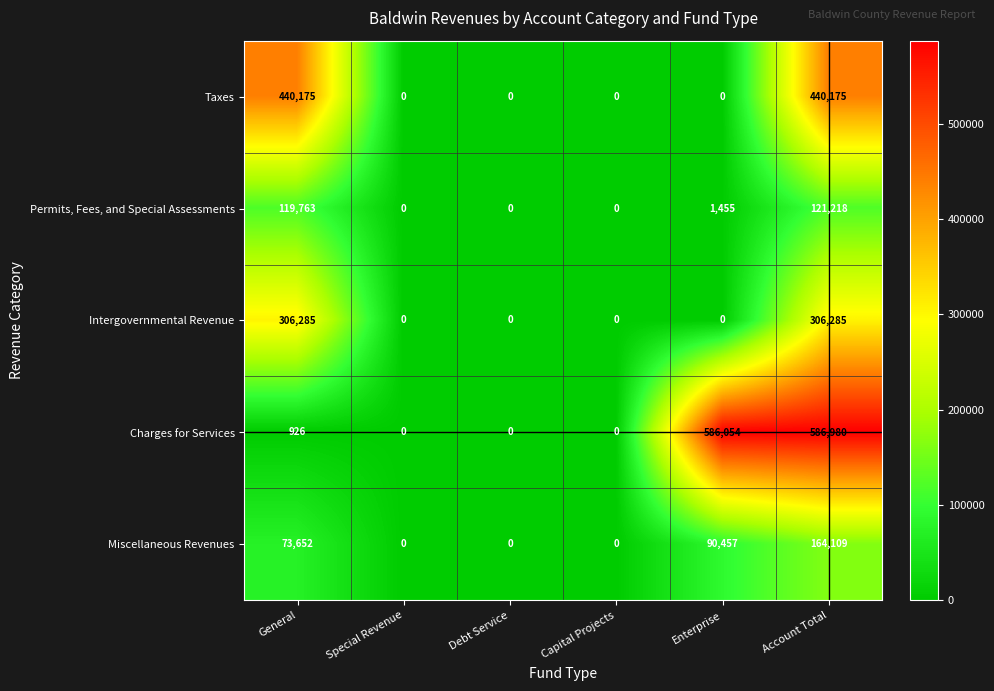

Between Special Revenue and Enterprise, which series saw the biggest shift?

Charges for Services